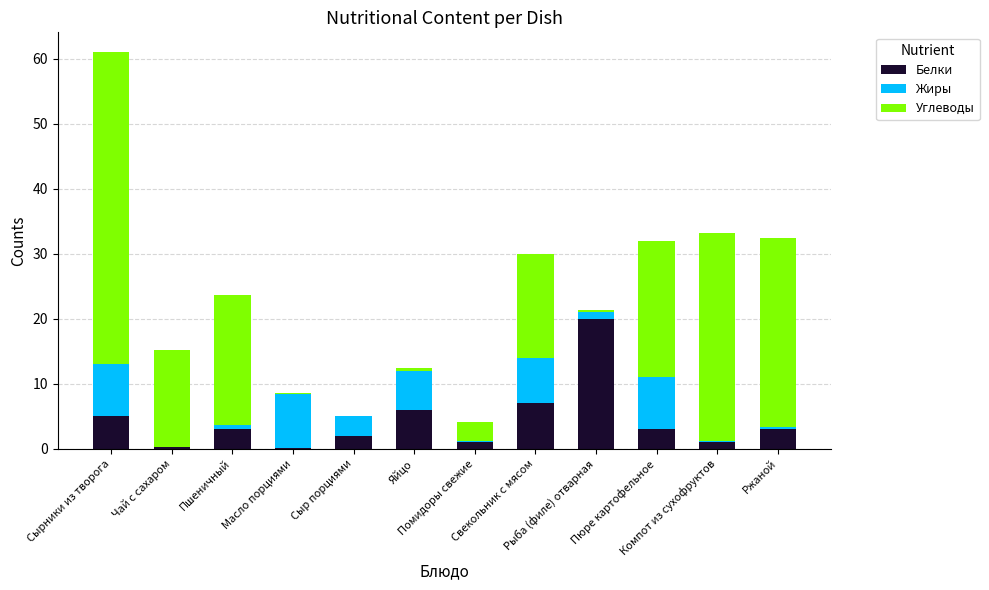

What is the difference between the maximum and minimum values in the Белки series?

19.9